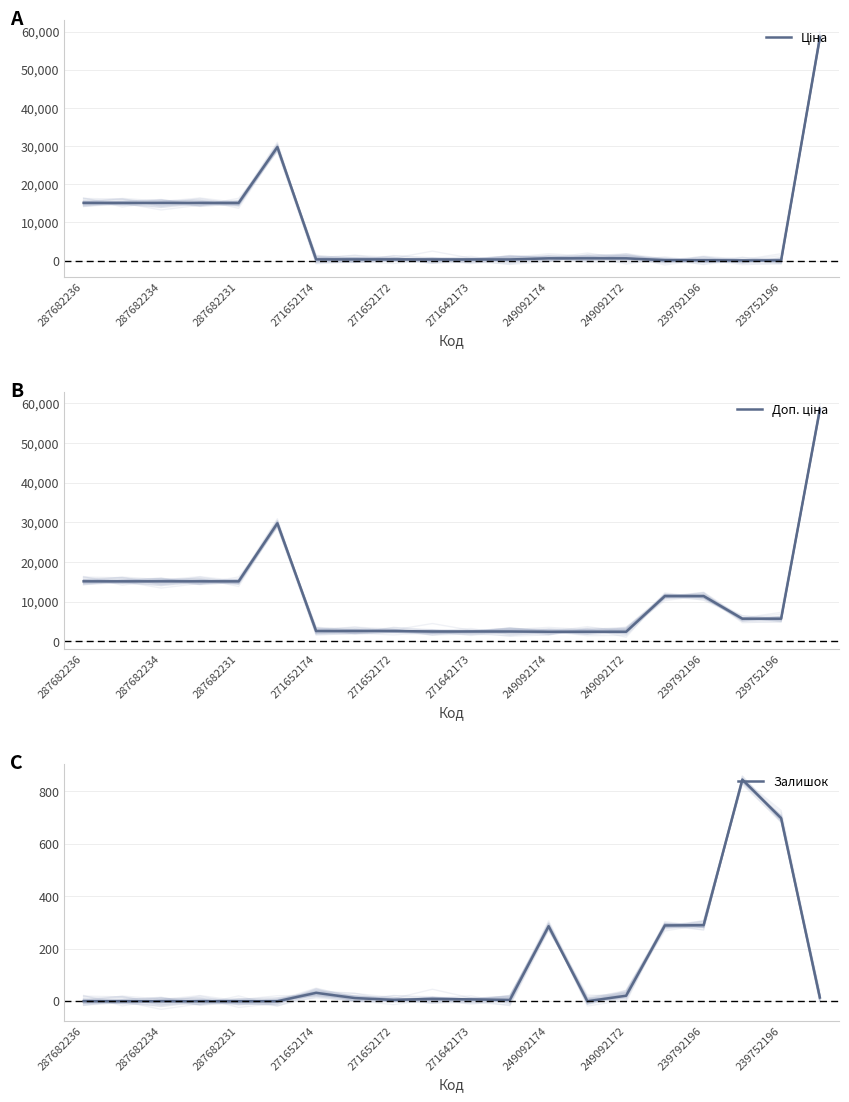

Is it true that Залишок equals 32 at 271652174?

True